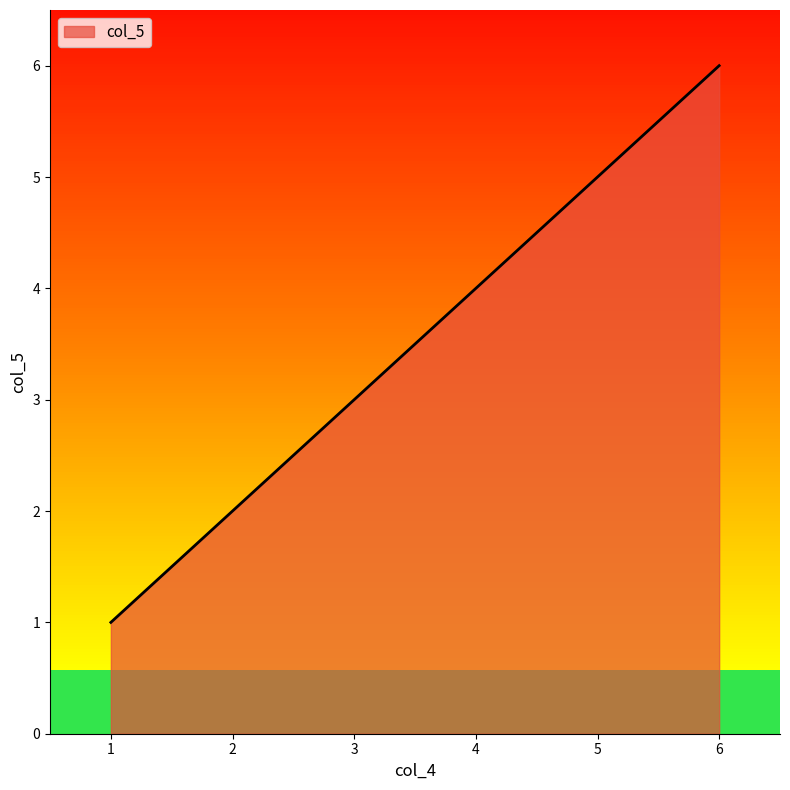

List the labels in order of value, smallest first.

1, 2, 3, 4, 5, 6